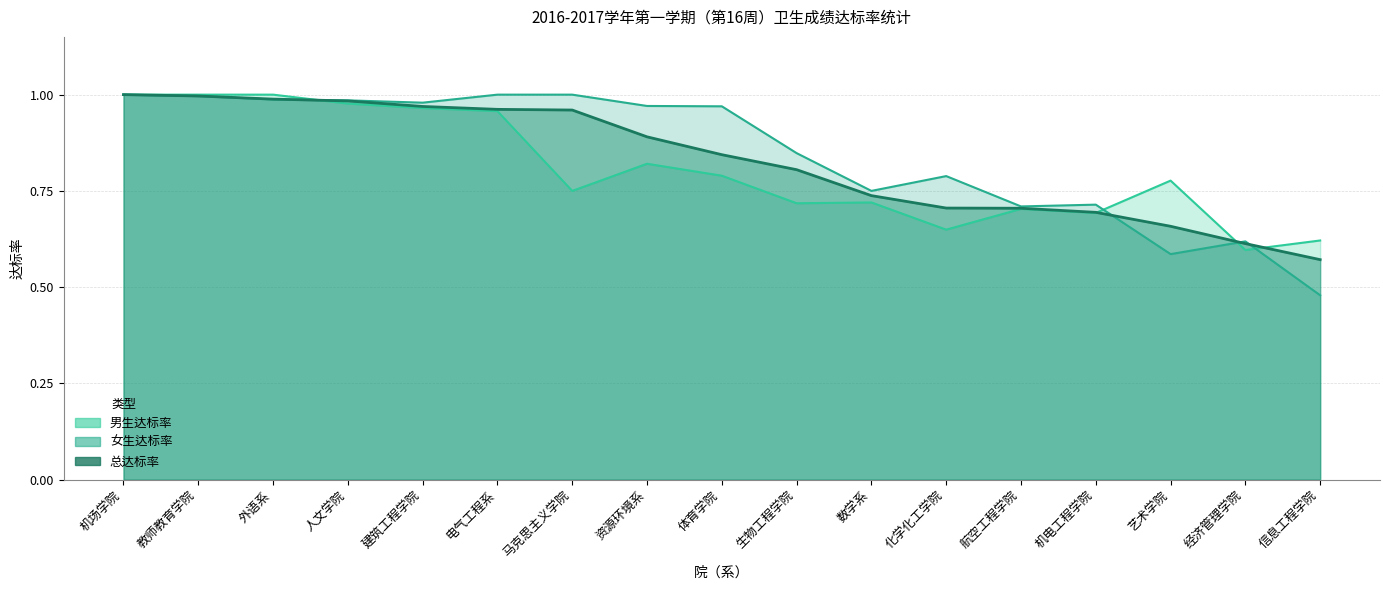

How many lines are shown in the chart?

3